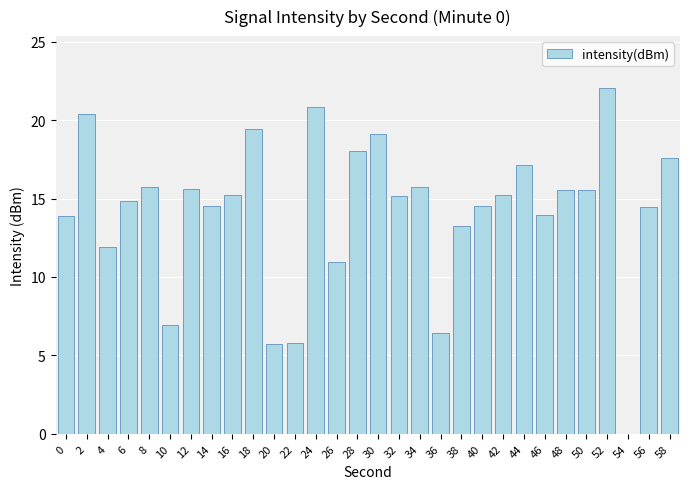

Are the bars horizontal?

No